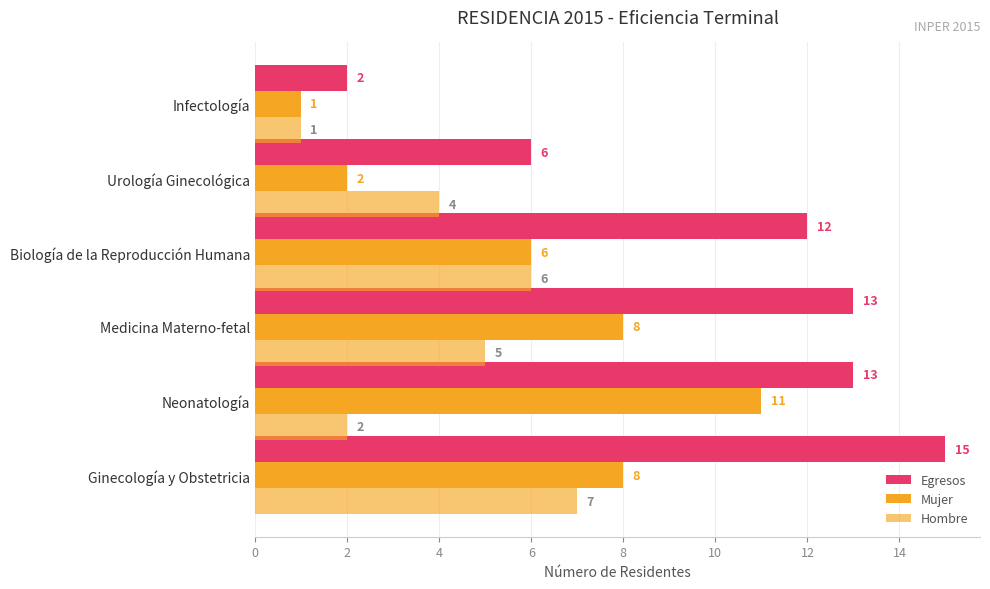

How many data points in Hombre are less than 5?

3